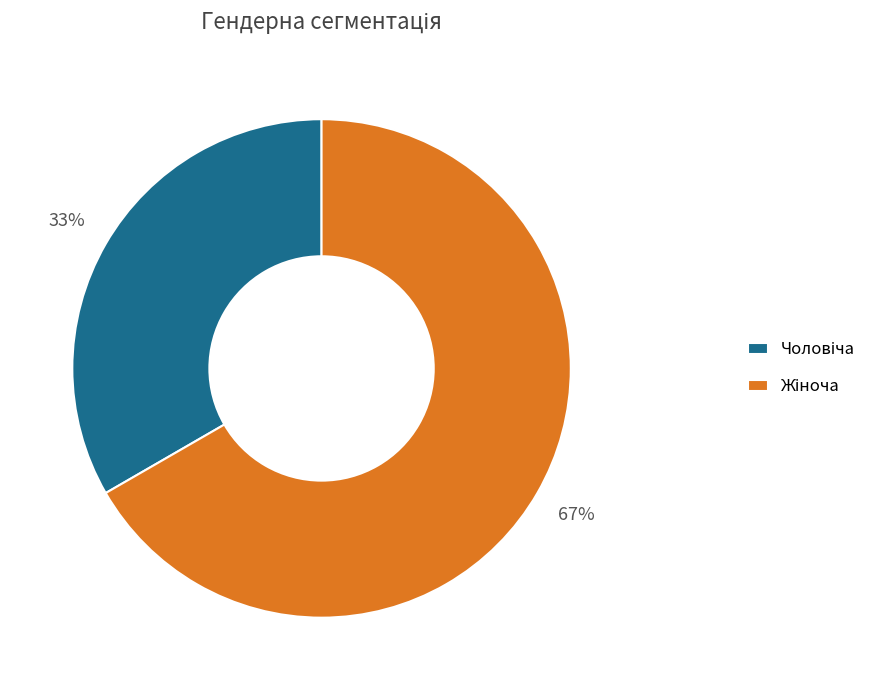

Does any single category account for the majority?

Yes